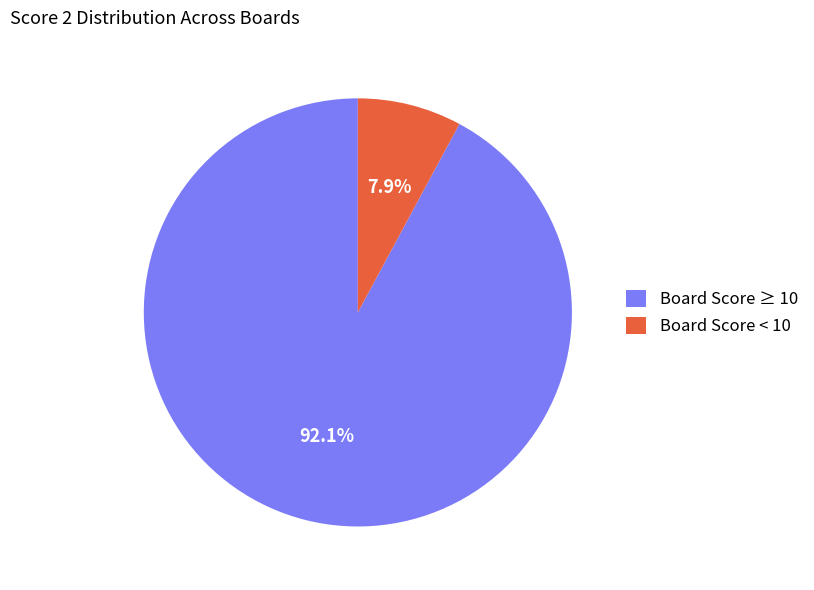

How many slices are in this pie chart?

2